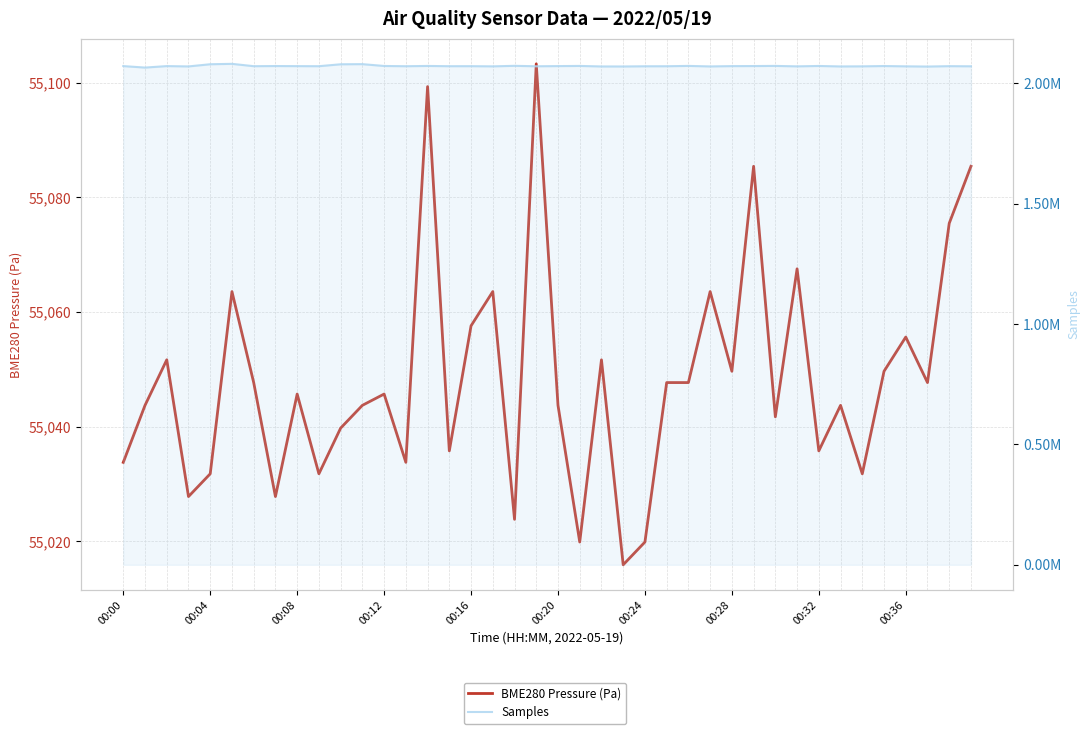

How many data points in BME280 Pressure (Pa) are less than 55045?

19